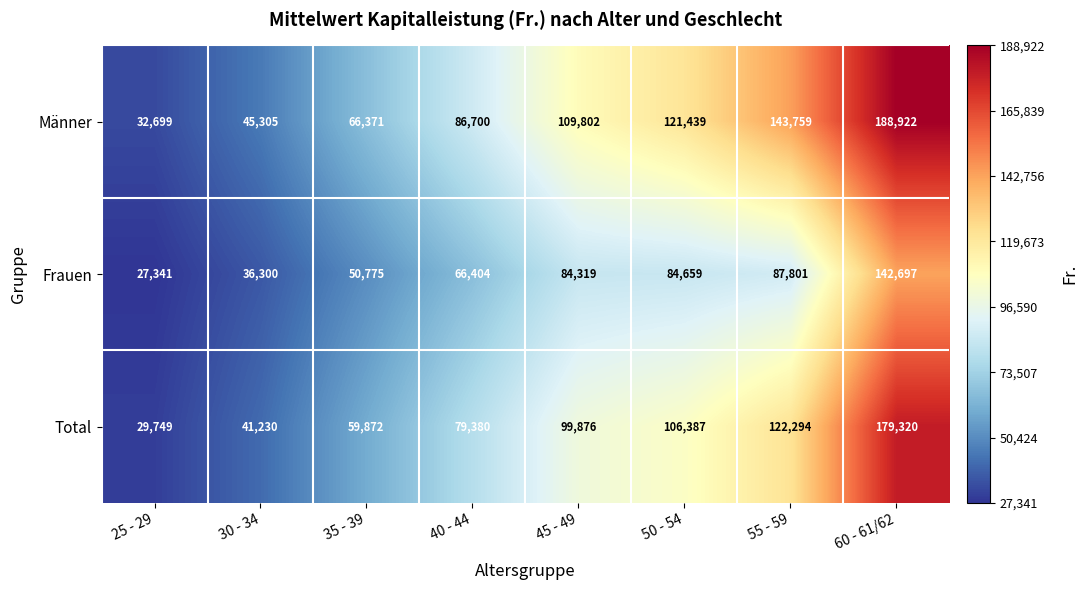

What is the sum of the Männer values at 35 - 39 and 30 - 34?

111676